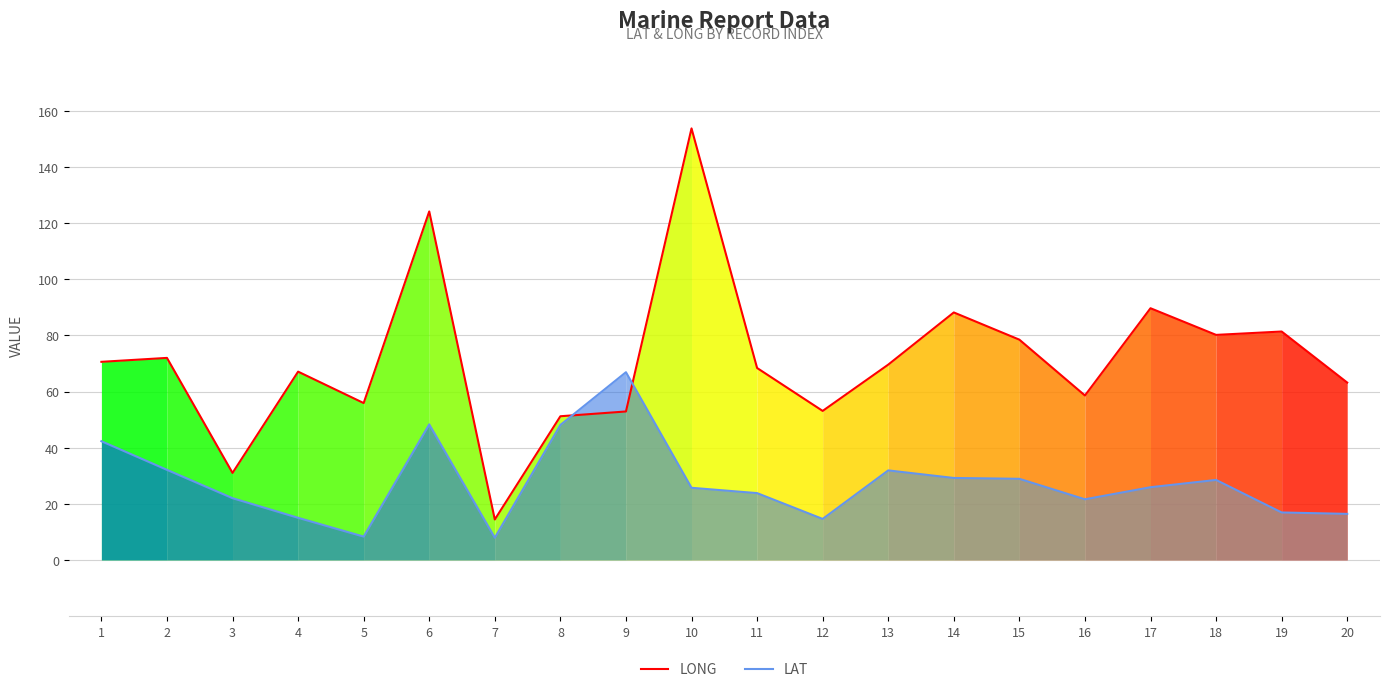

Rank the series at 16 from highest to lowest value.

LONG, LAT